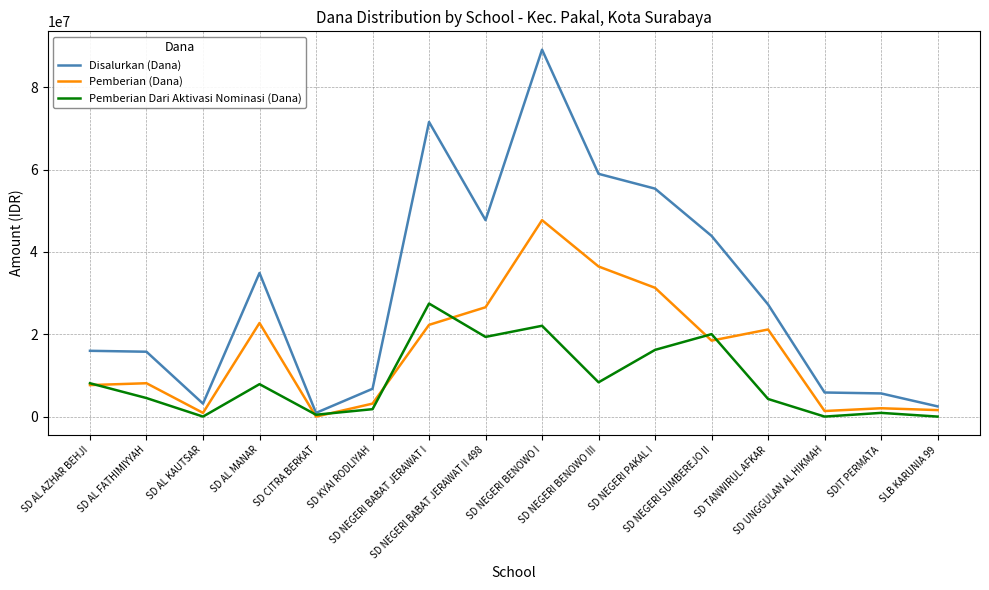

True or false: Pemberian (Dana) and Disalurkan (Dana) intersect in this chart.

False